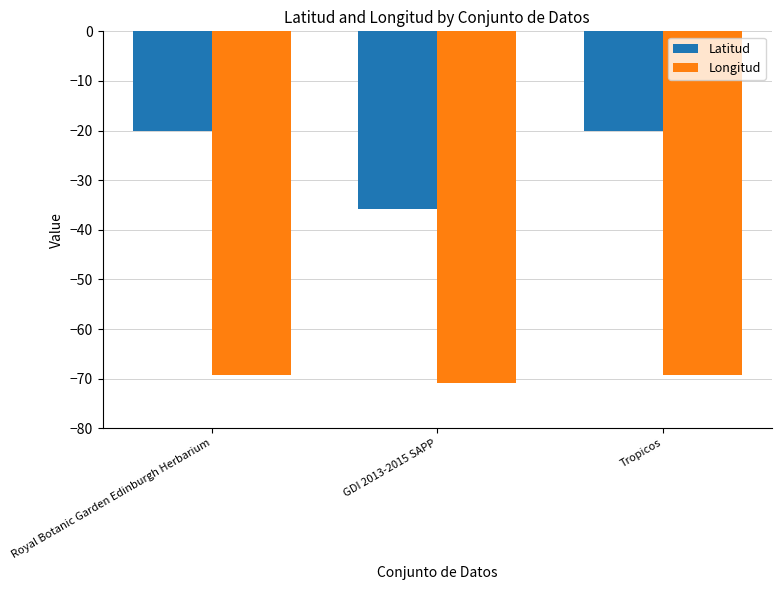

What is the maximum value shown in the chart?

-20.0